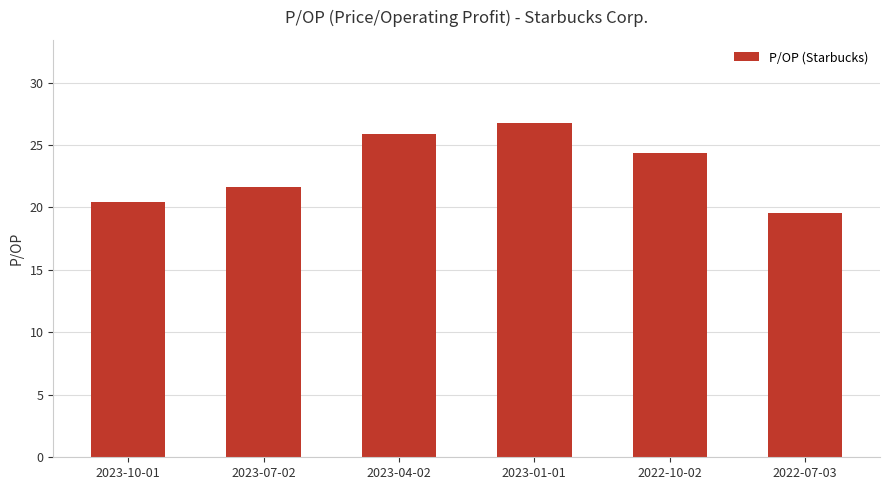

What is the label of the 4th bar from the left?

2023-01-01